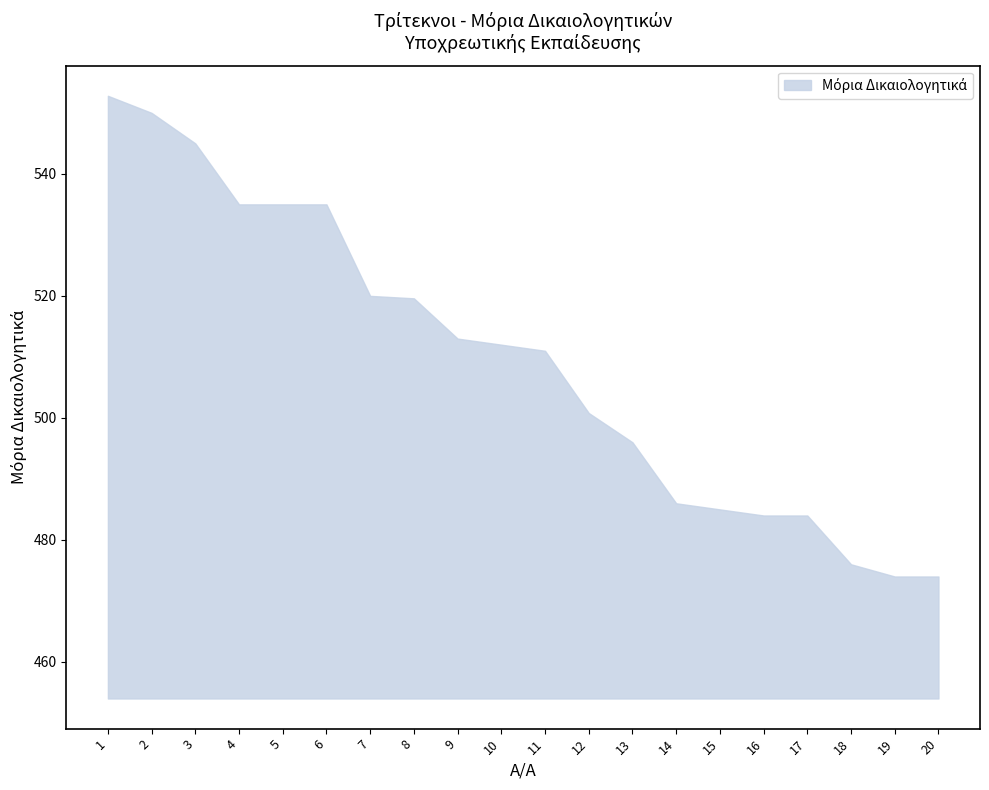

What is the change in value from 2 to 19?

-76.0